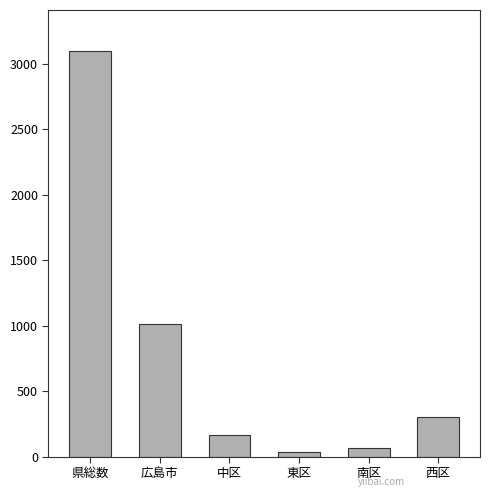

Rank the categories by value from lowest to highest.

東区, 南区, 中区, 西区, 広島市, 県総数